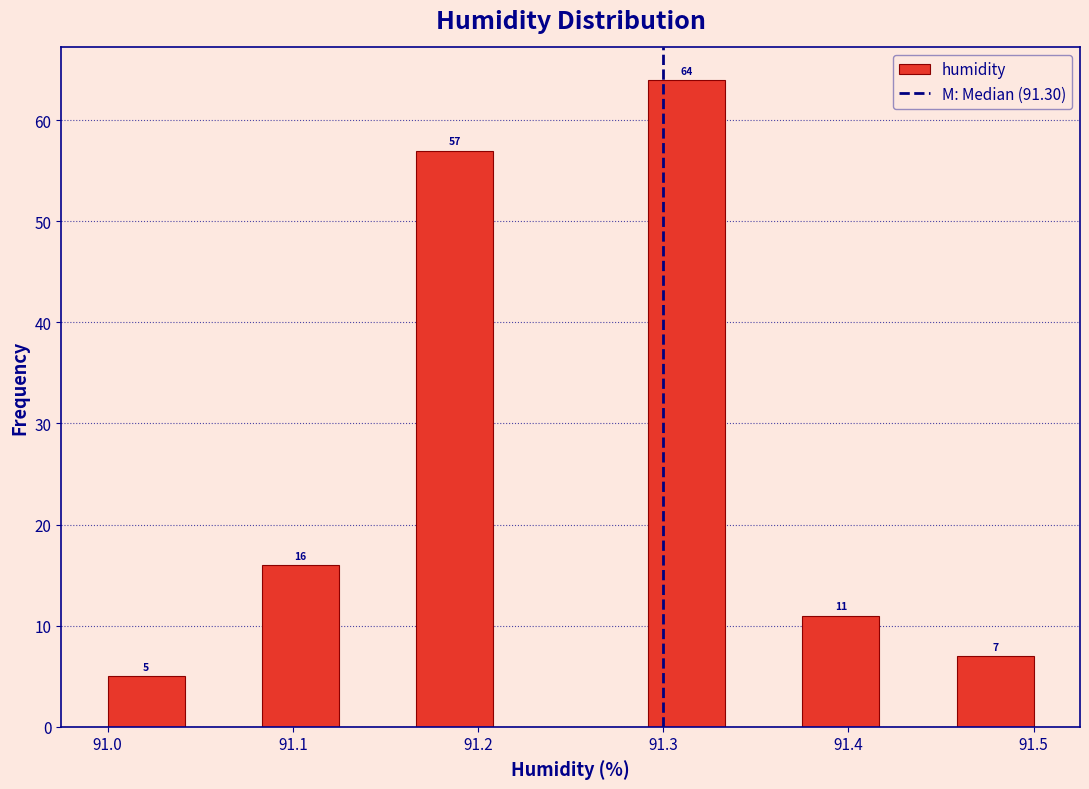

Over which range of the x-axis is the bar tallest?

91.29 to 91.33